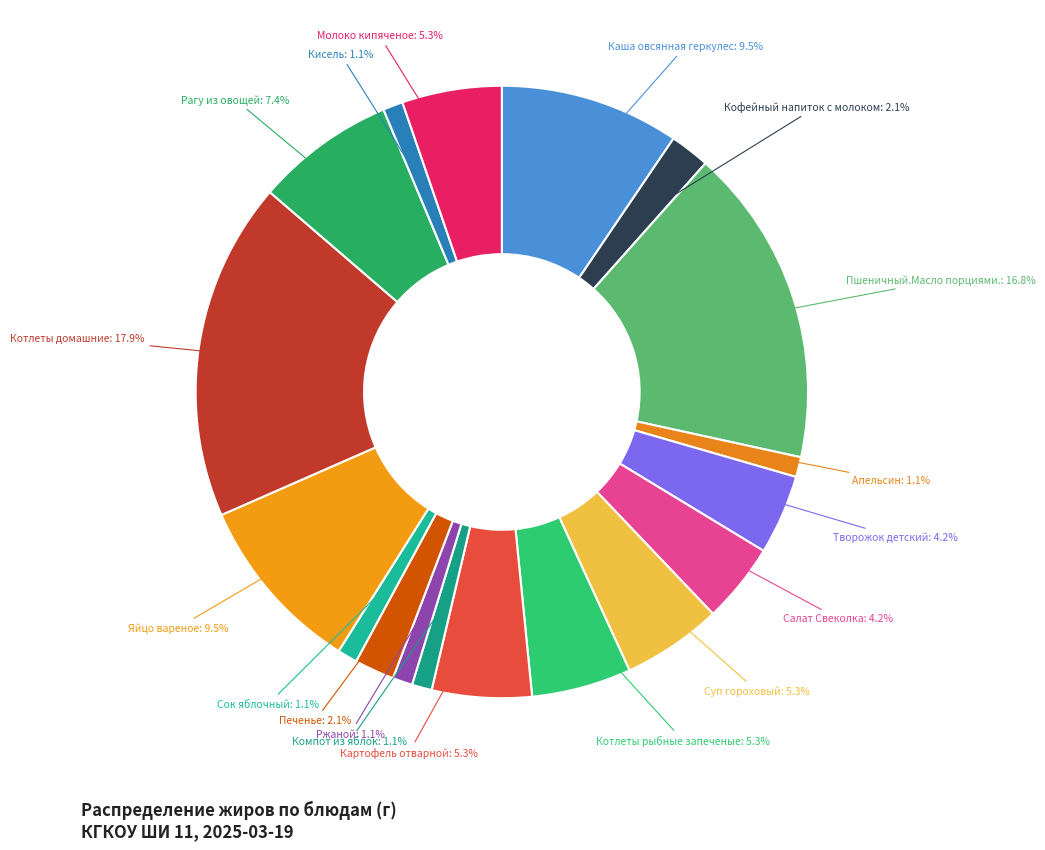

Is there any slice that represents more than half of the pie?

No